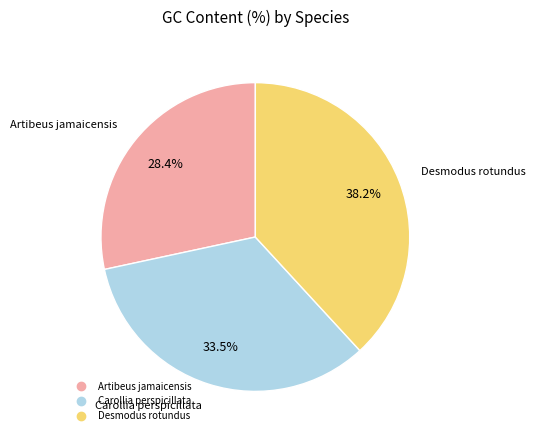

Count the number of slices in the pie.

3